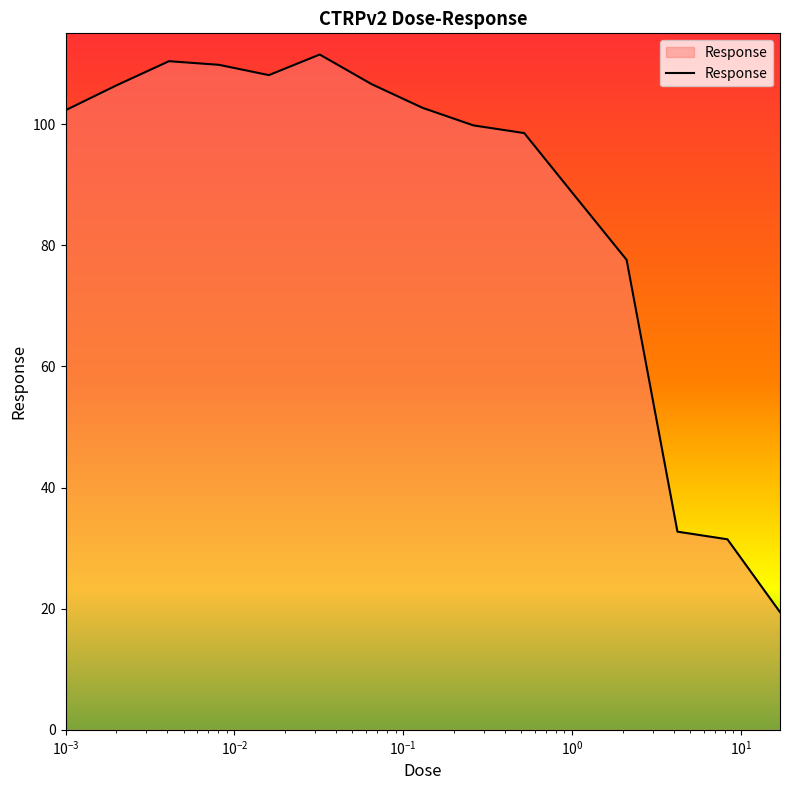

Does the chart display data point markers on the line(s)?

No